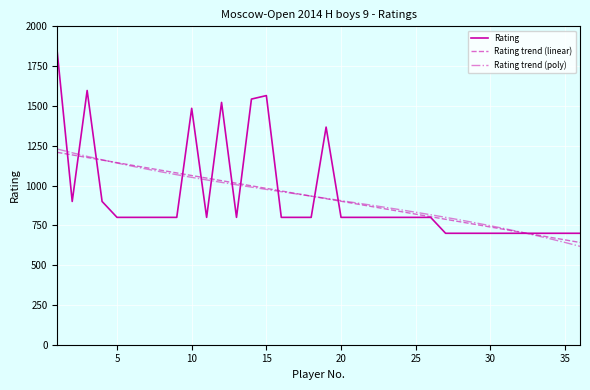

What are all the series names shown in the legend?

Rating, Rating trend (linear), Rating trend (poly)